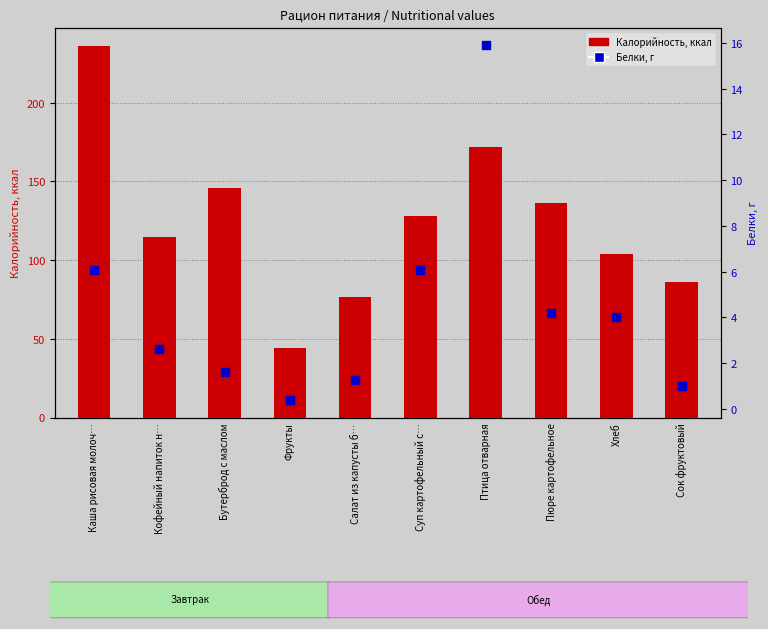

At how many categories does at least one series exceed 2?

10